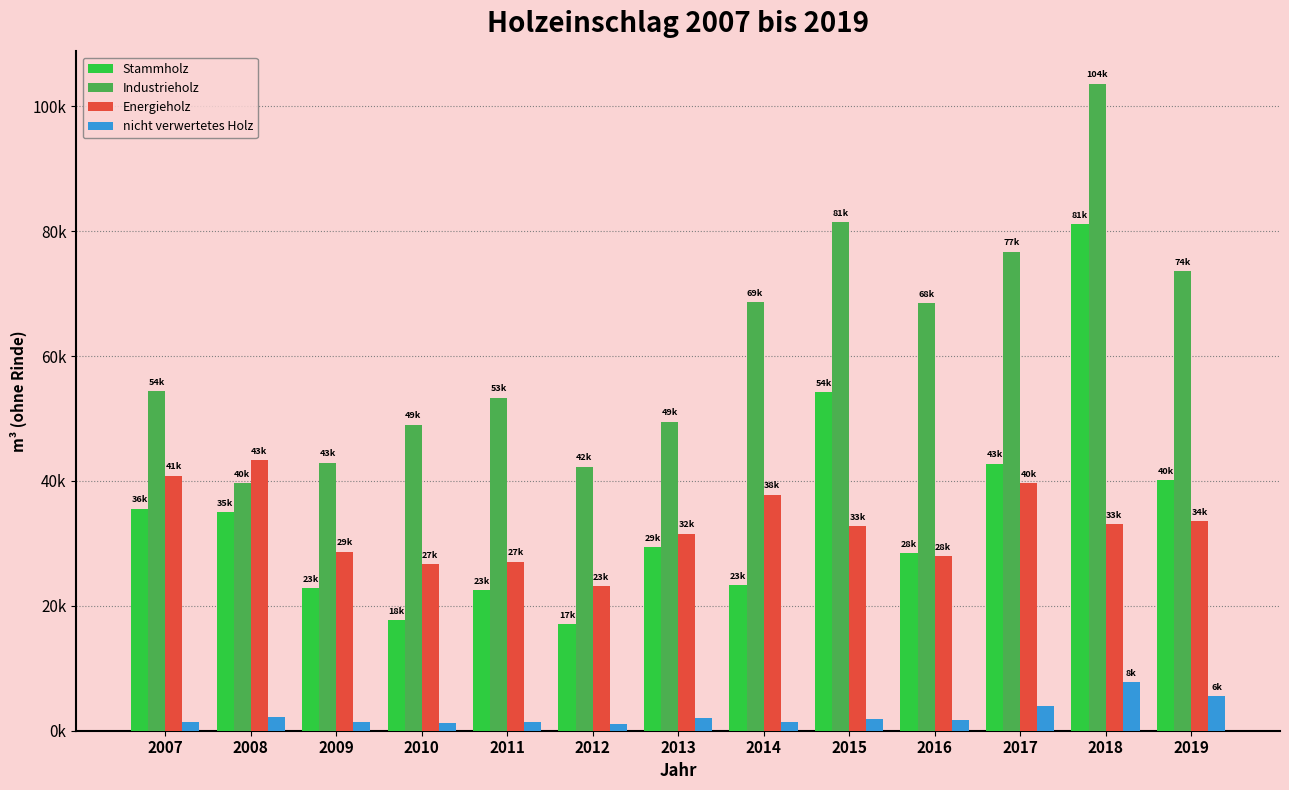

Which category has the highest value across all series?

2018